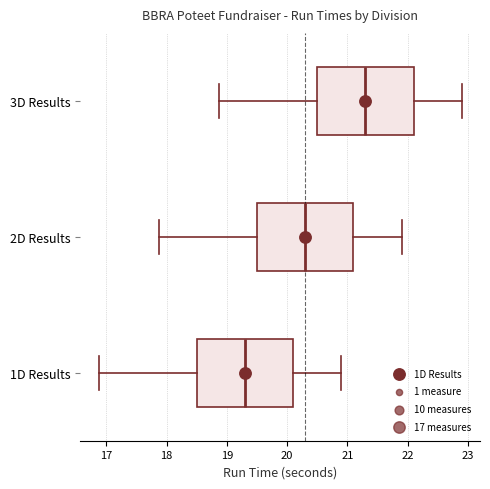

Which box's median line is the furthest to the right?

3D Results